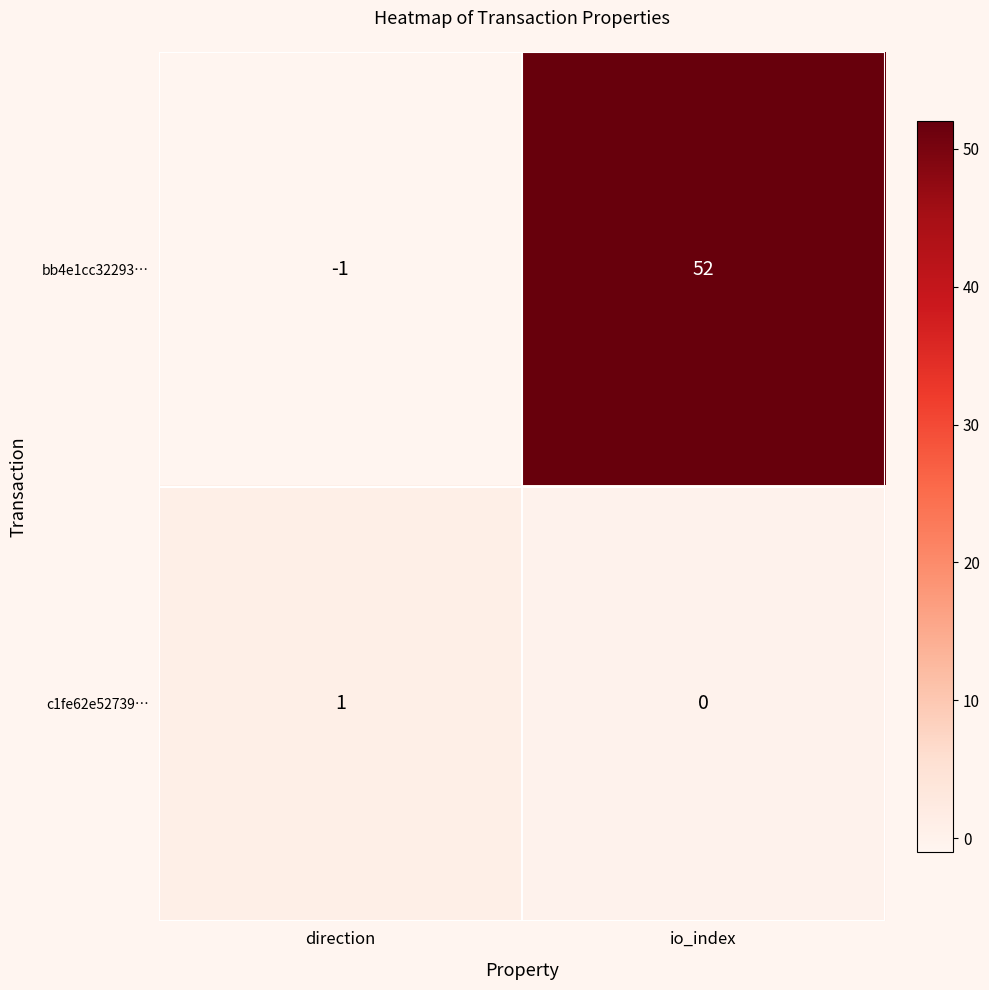

Which series has the largest range (max minus min)?

bb4e1cc32293…